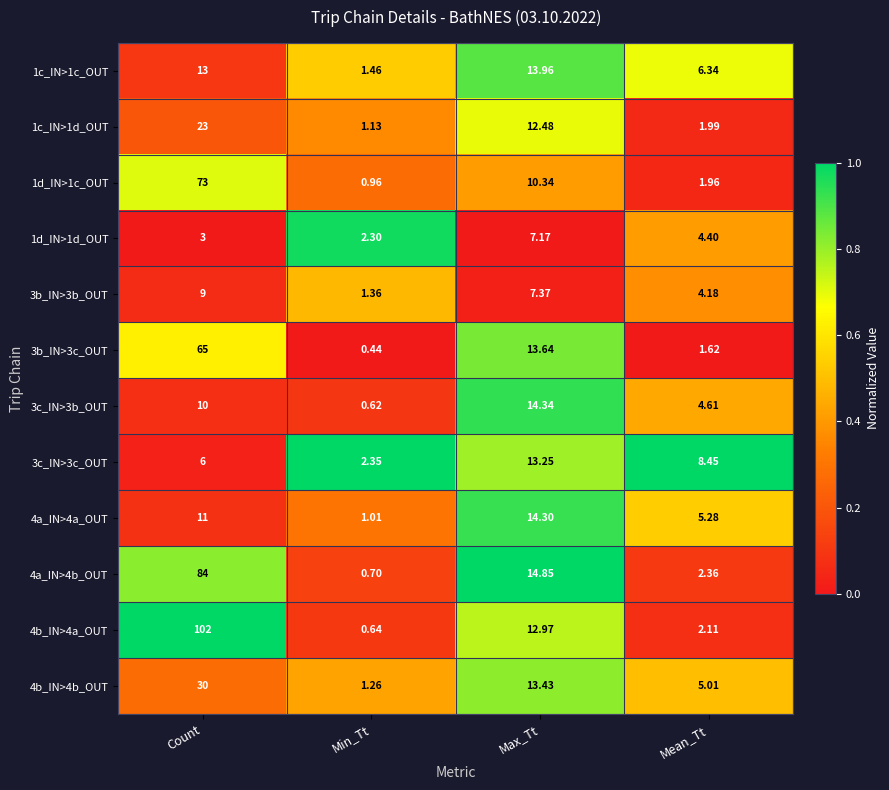

Which label corresponds to the largest value in the chart?

Count